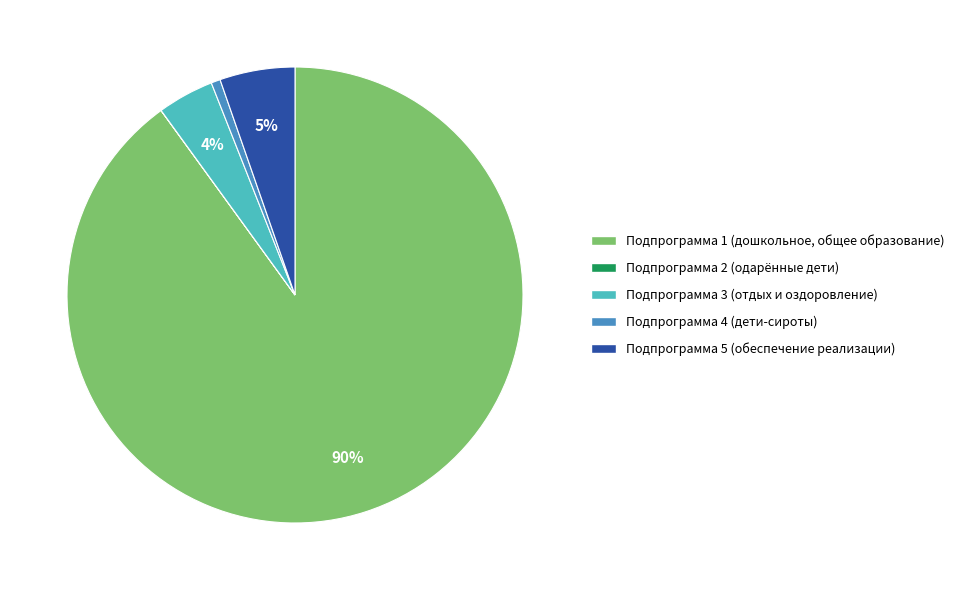

Is there any slice that represents more than half of the pie?

Yes